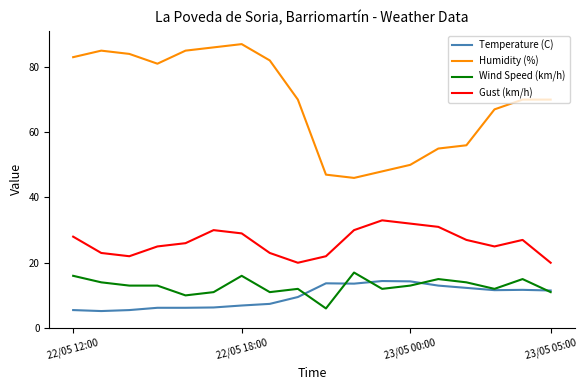

What is the minimum value shown in the chart?

5.2